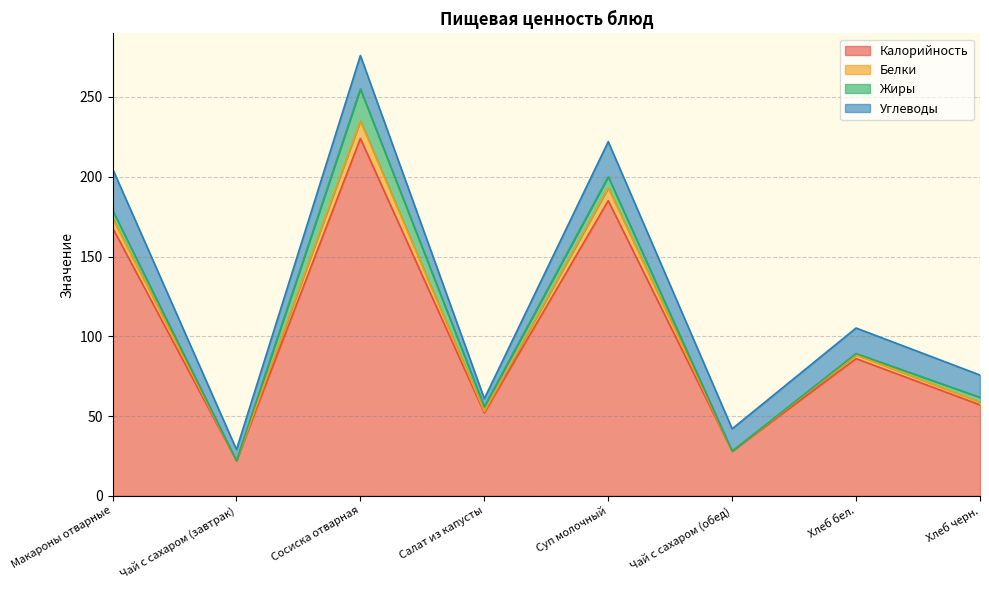

Does the chart display data point markers on the line(s)?

No